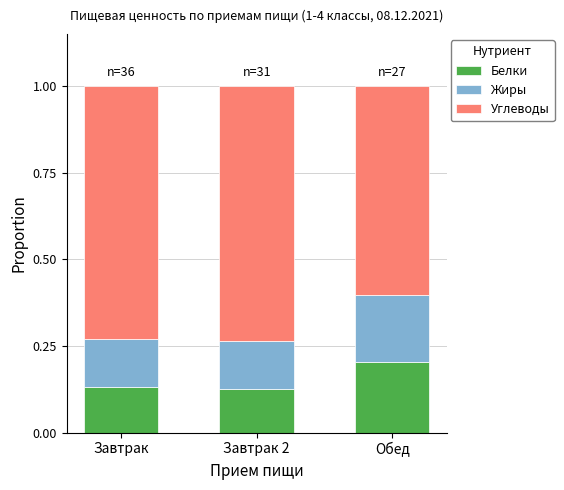

Count the Белки values in the range 0 to 1.

3